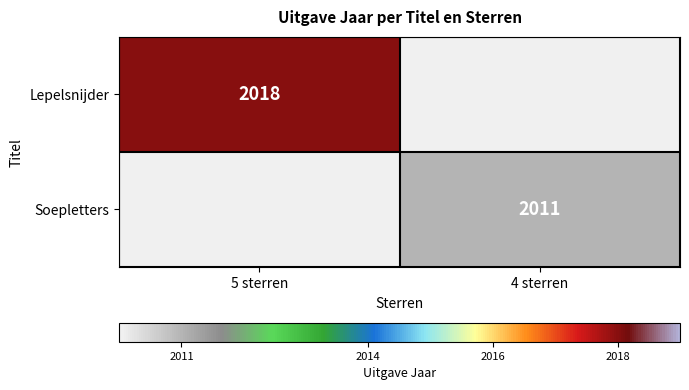

The Lepelsnijder series shows 2018 at 5 sterren. True or false?

True